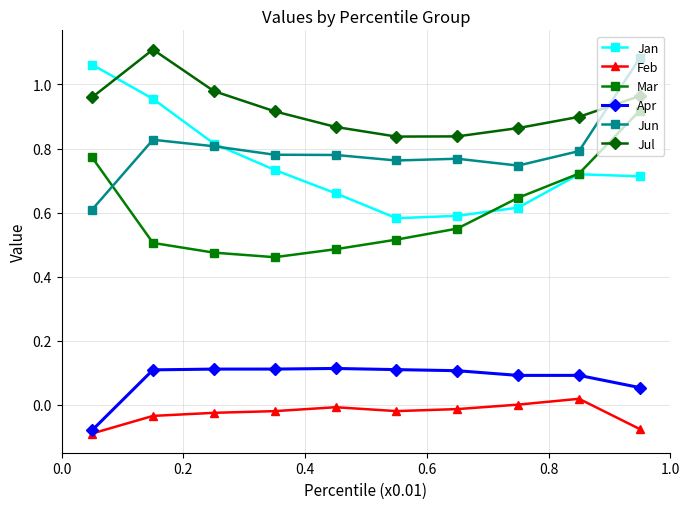

Which series has the largest total across all categories?

Jul